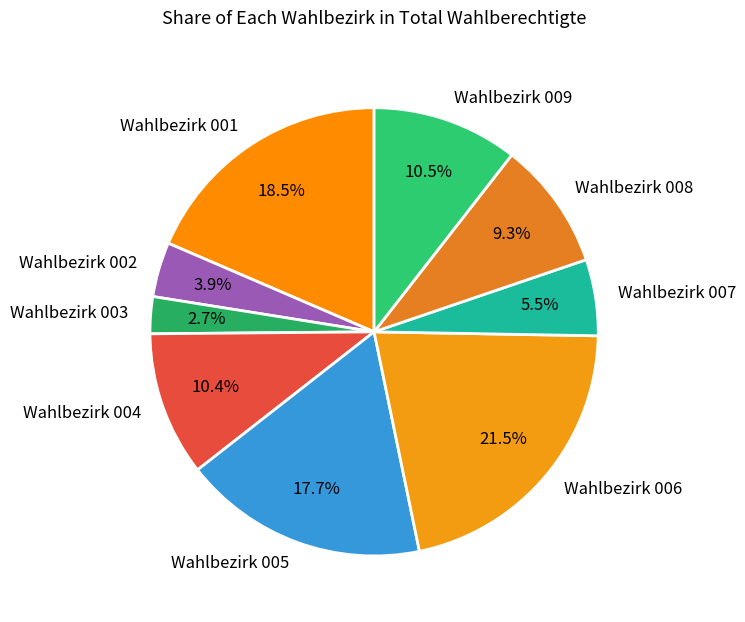

Which slice is the smallest?

Wahlbezirk 003